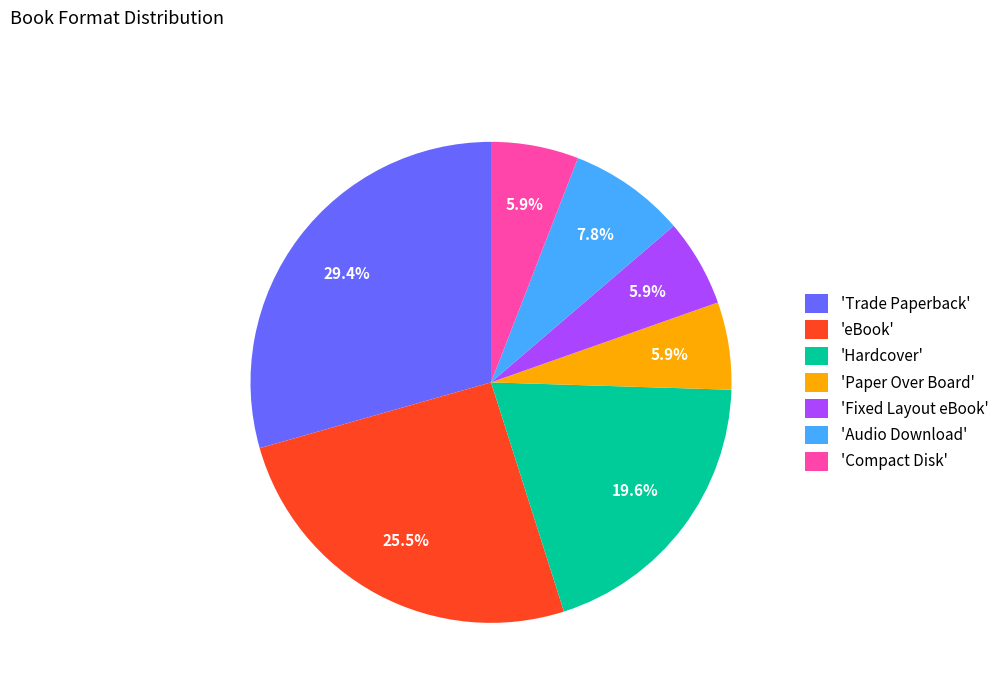

What is the ratio of the value at 'Trade Paperback' to the value at 'Compact Disk'?

5.0